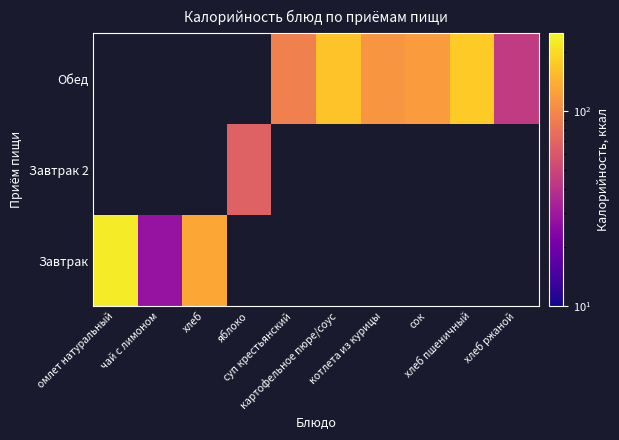

Count the number of data series in this chart.

3